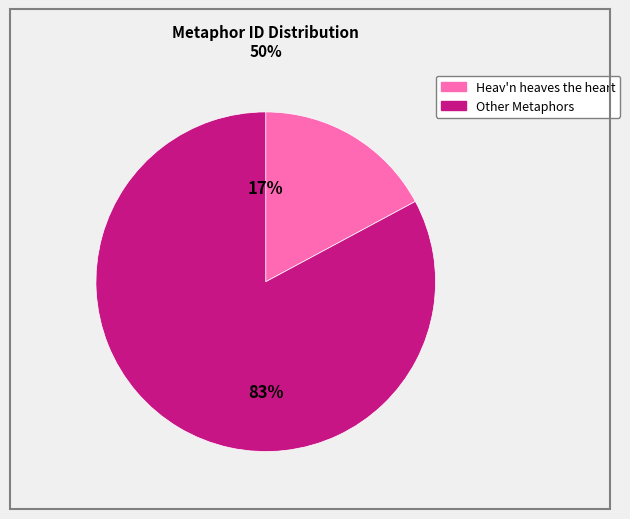

To the nearest percent, what is the difference between the largest and smallest slice percentages?

66%